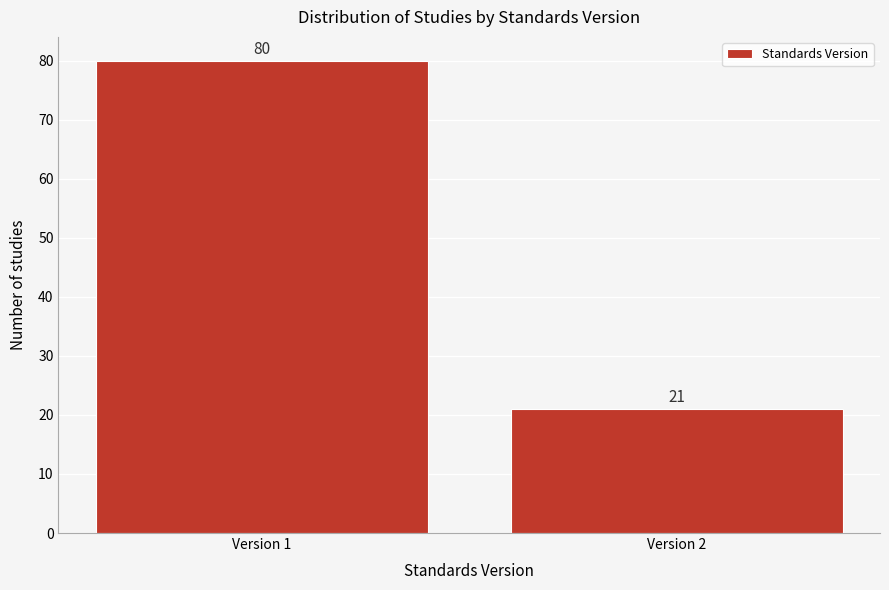

Reading left to right, transcribe all the data shown in this chart.

Version 1=80	Version 2=21